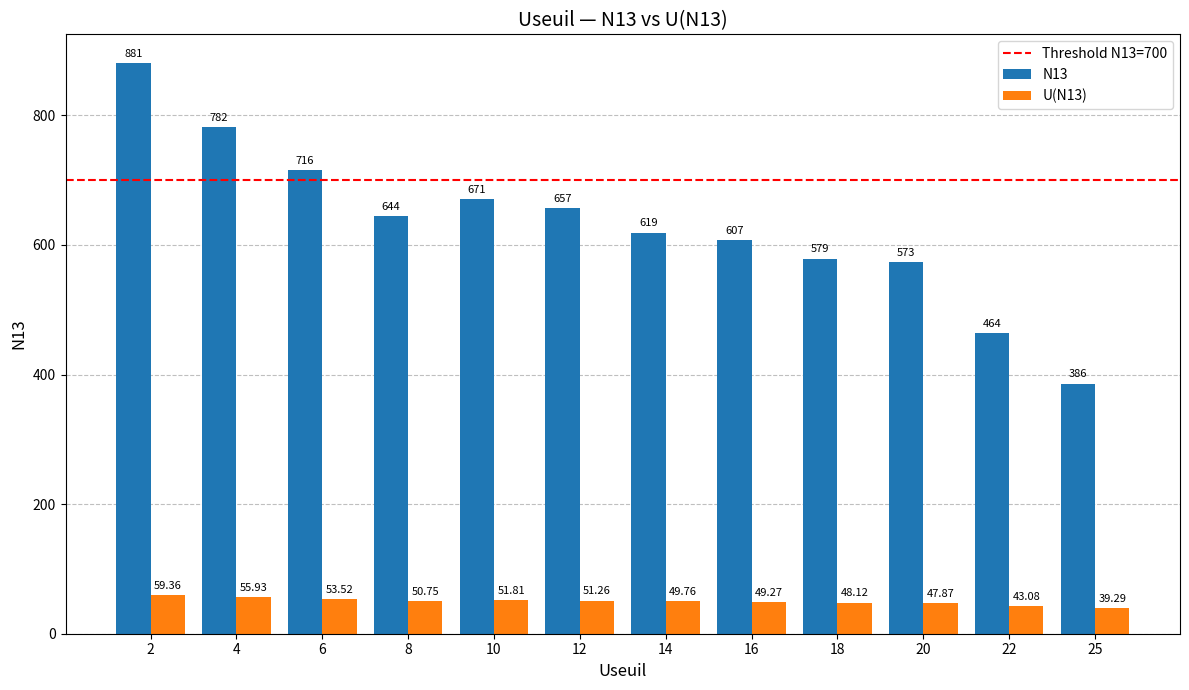

Which series has the largest range (max minus min)?

N13